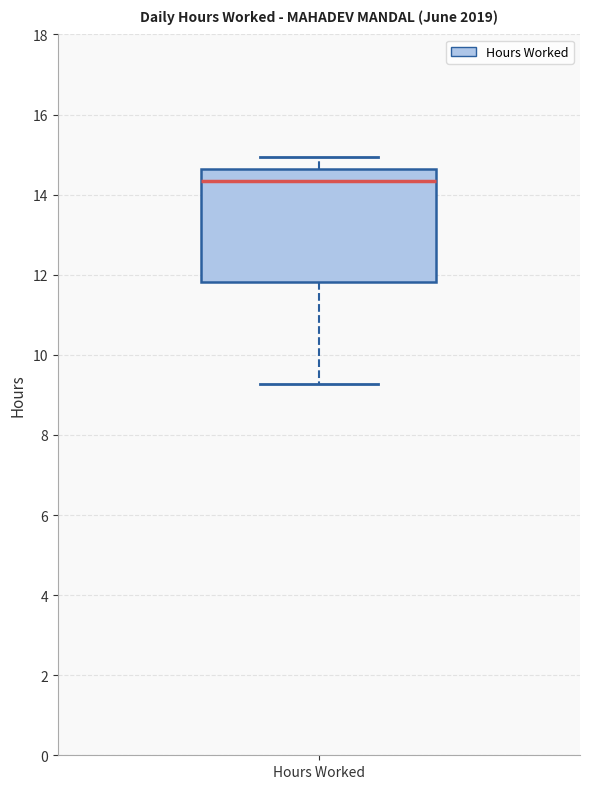

Transcribe this box plot: give where the median line is, the range the box spans, and where the two whiskers end, as read against the y-axis. The values are not printed on the chart, so give them approximately, as read against the axis.

median 14.4, box 11.8 to 14.6, whiskers 9.2 to 15.0